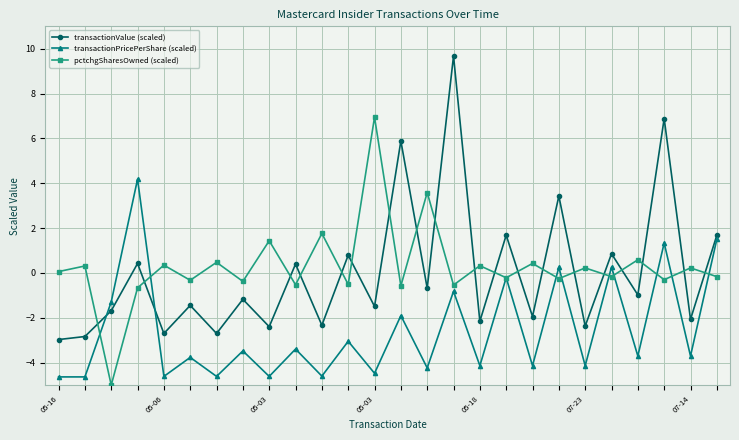

List the series in order of their peak value, highest first.

transactionValue (scaled), pctchgSharesOwned (scaled), transactionPricePerShare (scaled)